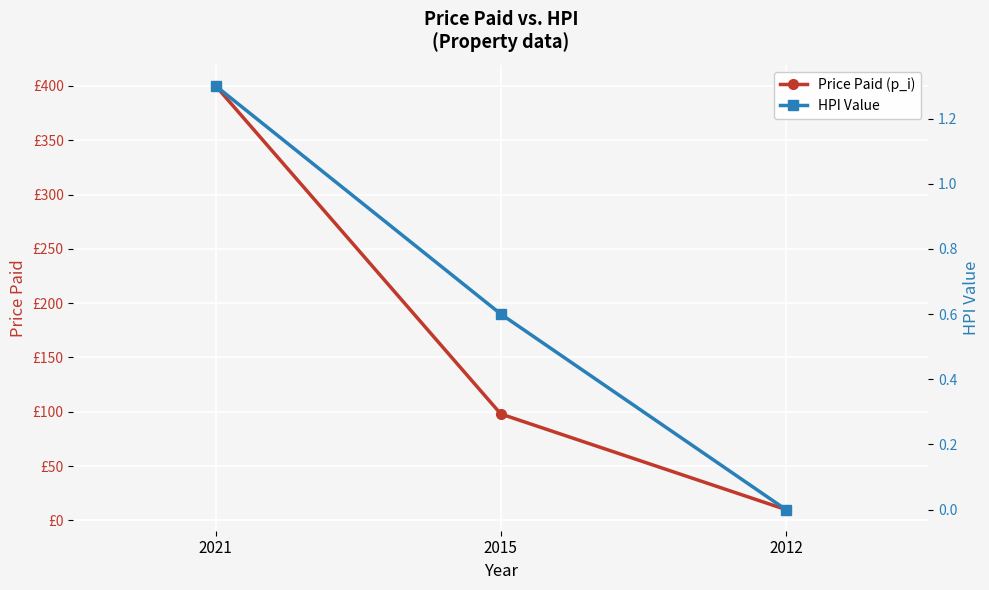

The HPI Value series shows 1.3 at 2021. True or false?

True